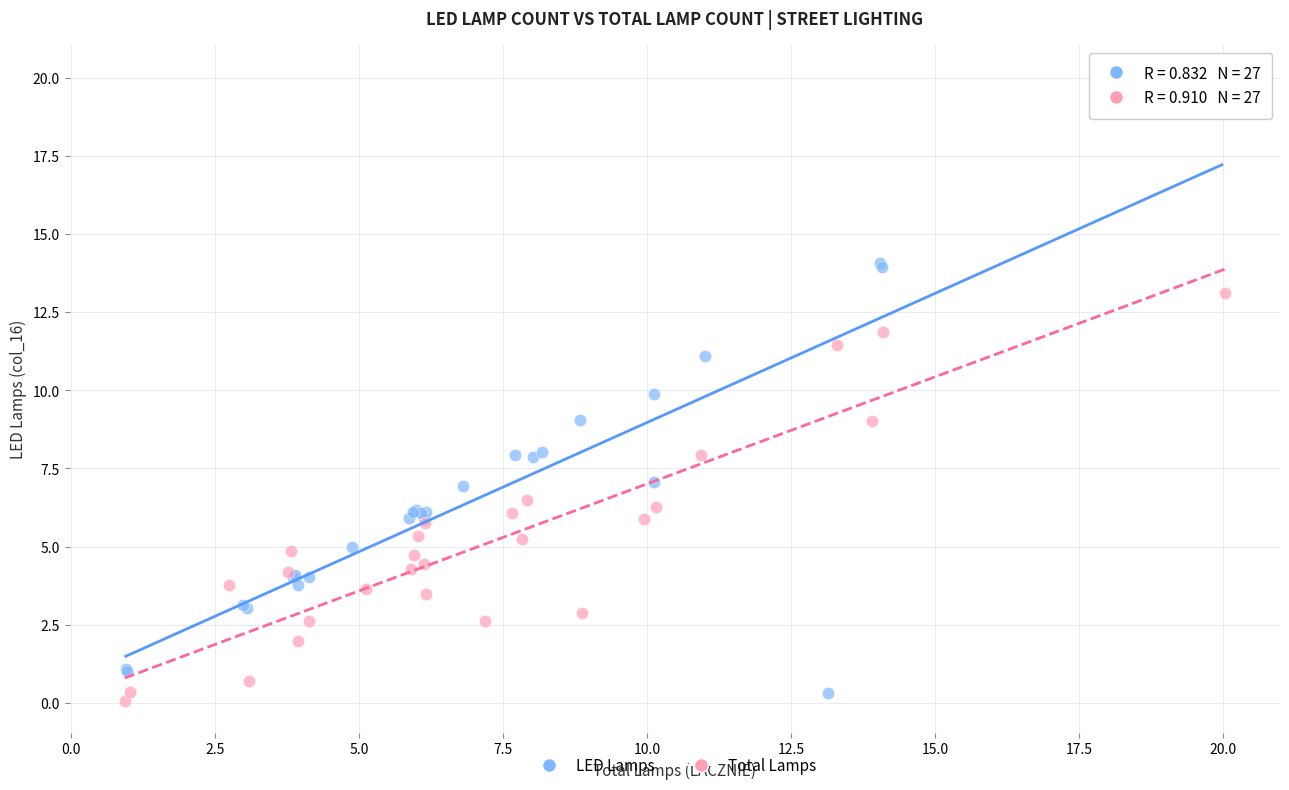

What are all the series names shown in the legend?

LED Lamps, Total Lamps